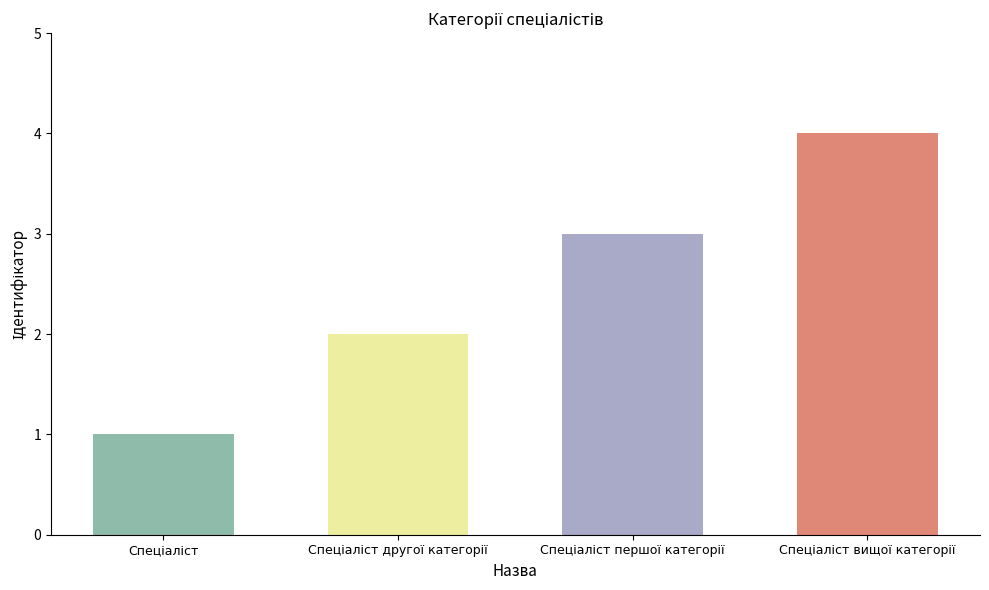

Rank the categories by value from highest to lowest.

Спеціаліст вищої категорії, Спеціаліст першої категорії, Спеціаліст другої категорії, Спеціаліст